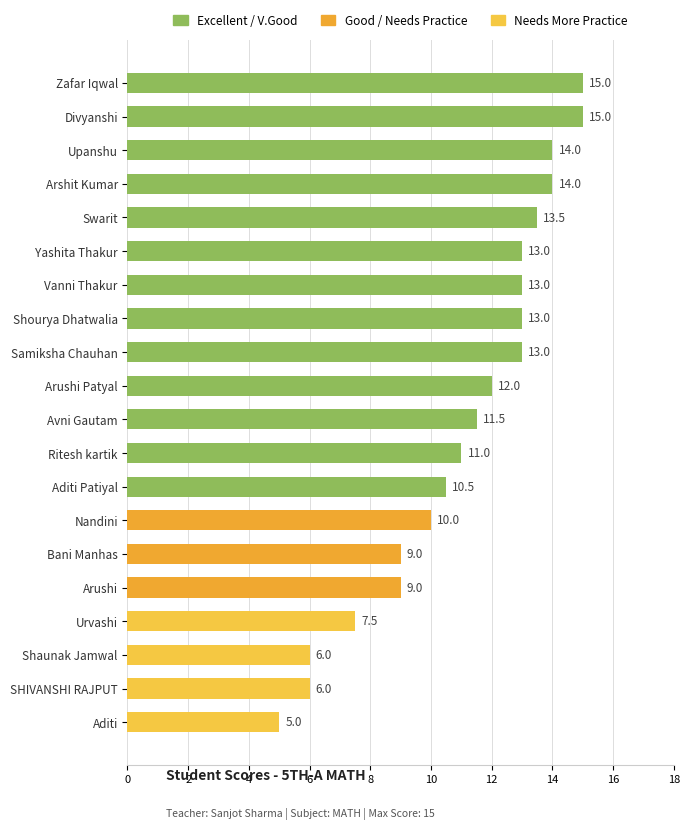

What is the value of the 8th bar from the top?

13.0